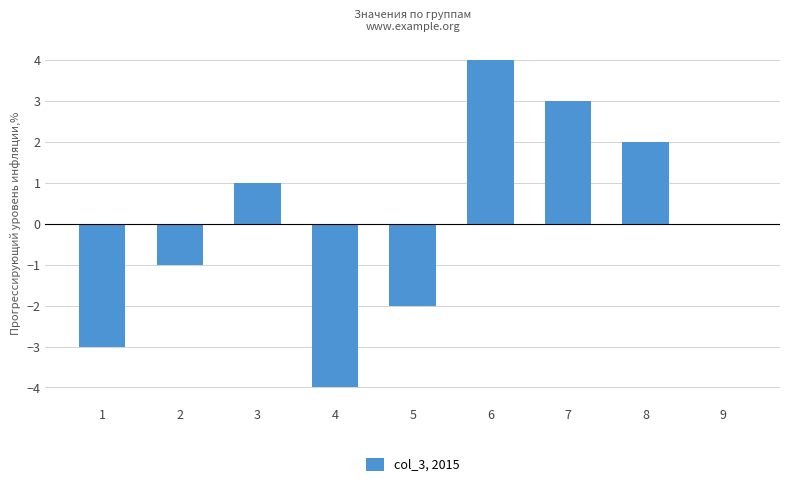

Between 6 and 4, which is larger?

6